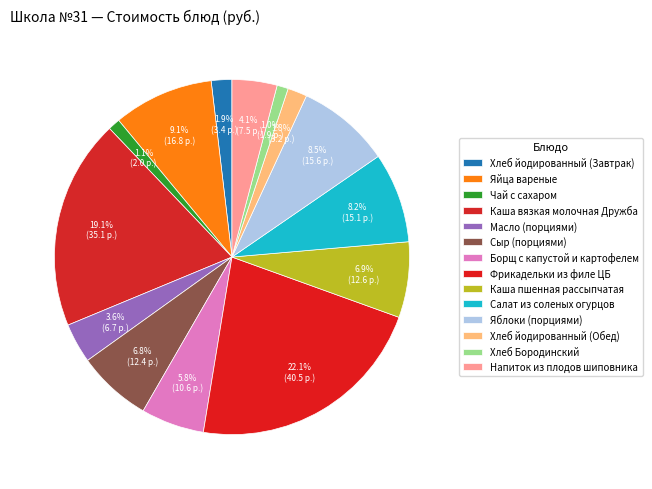

To the nearest percent, what is the difference between the Чай с сахаром and Каша вязкая молочная Дружба slice percentages?

18%